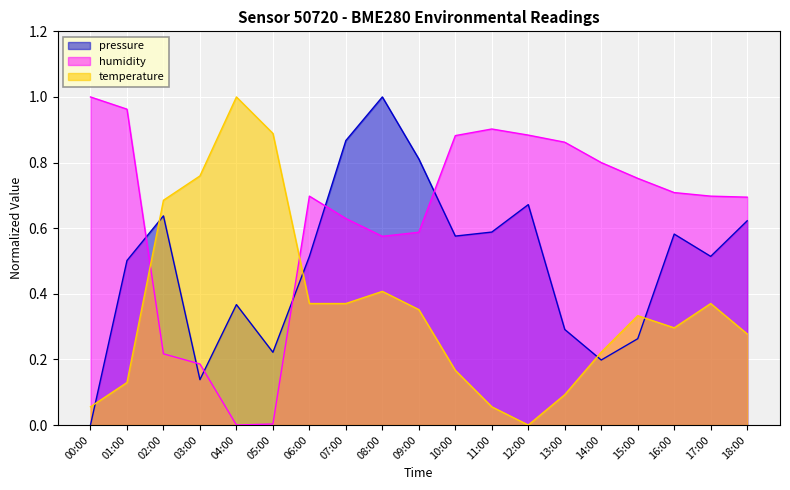

What are all the series names shown in the legend?

pressure, humidity, temperature